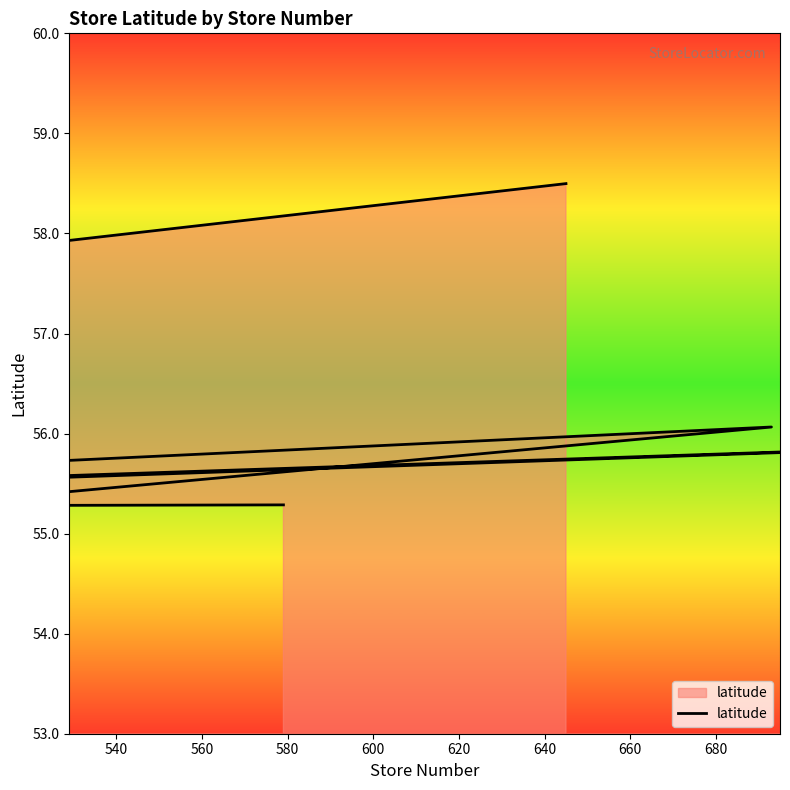

What is the sum of the values at 600 and 560?

112.0